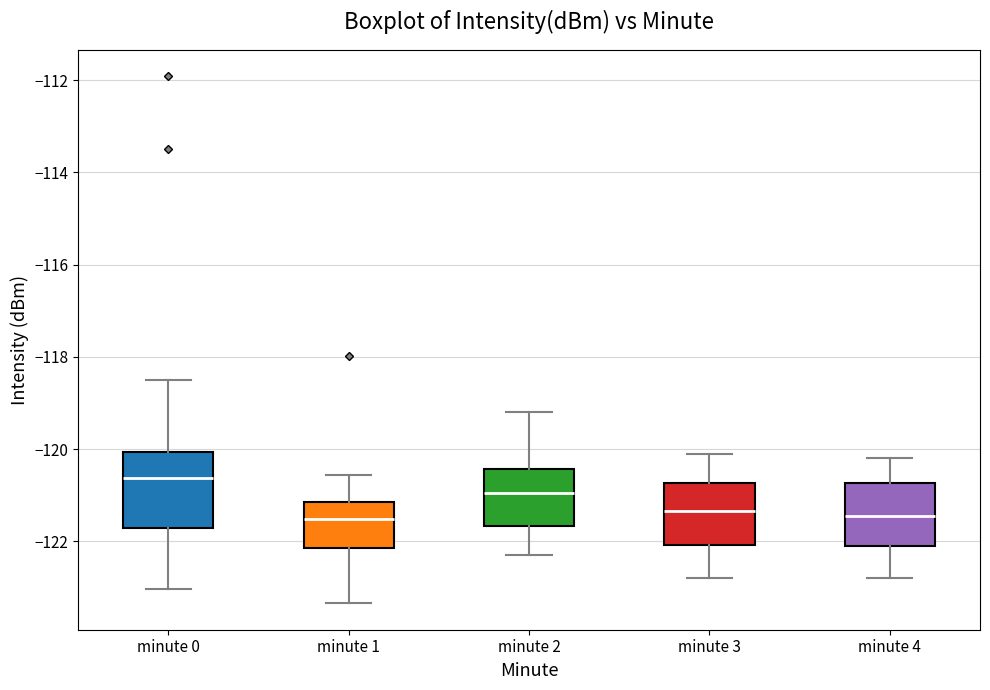

Reading left to right, transcribe this box plot: for each box, give where its median line is, the range the box spans, and where its two whiskers end, as read against the y-axis. The values are not printed on the chart, so give them approximately, as read against the axis.

minute 0: median -120.6, box -121.8 to -120.0, whiskers -123.0 to -118.4
minute 1: median -121.6, box -122.2 to -121.2, whiskers -123.4 to -120.6
minute 2: median -121.0, box -121.6 to -120.4, whiskers -122.2 to -119.2
minute 3: median -121.4, box -122.0 to -120.8, whiskers -122.8 to -120.0
minute 4: median -121.4, box -122.0 to -120.8, whiskers -122.8 to -120.2